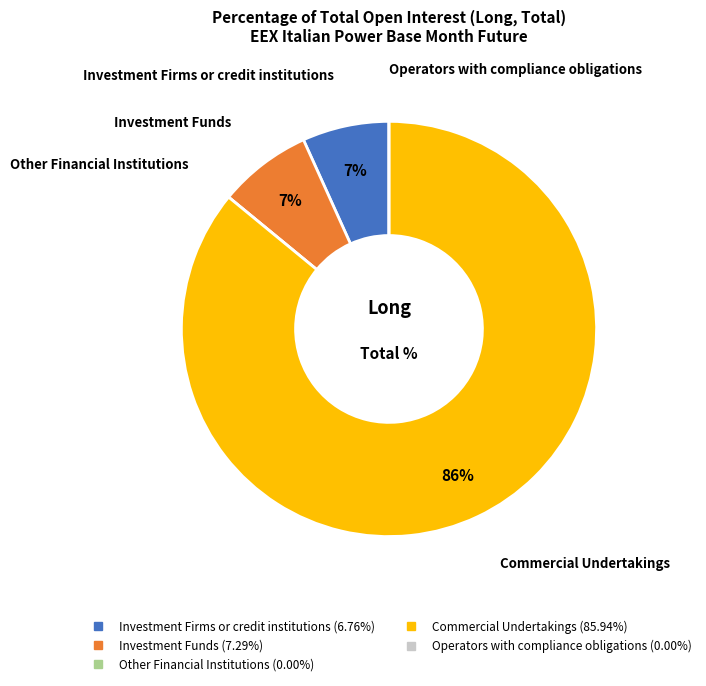

What is the largest slice in the pie chart?

Commercial Undertakings